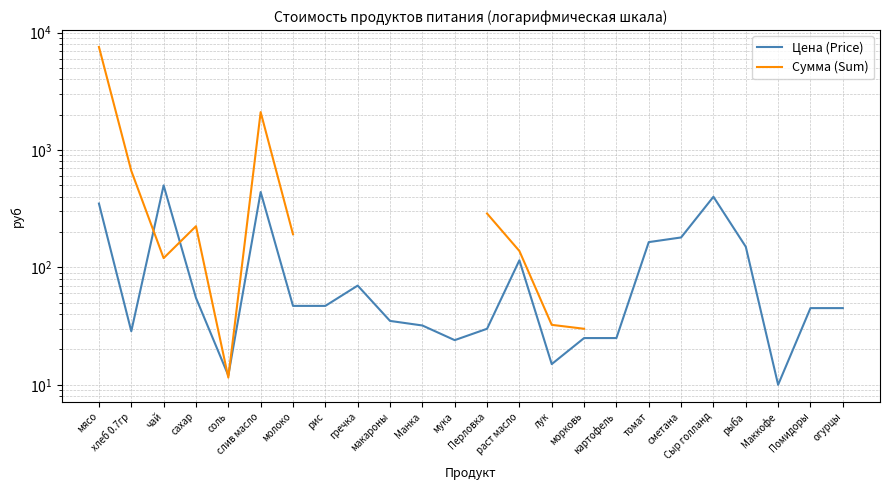

At which category does Цена (Price) reach its first local peak?

чай